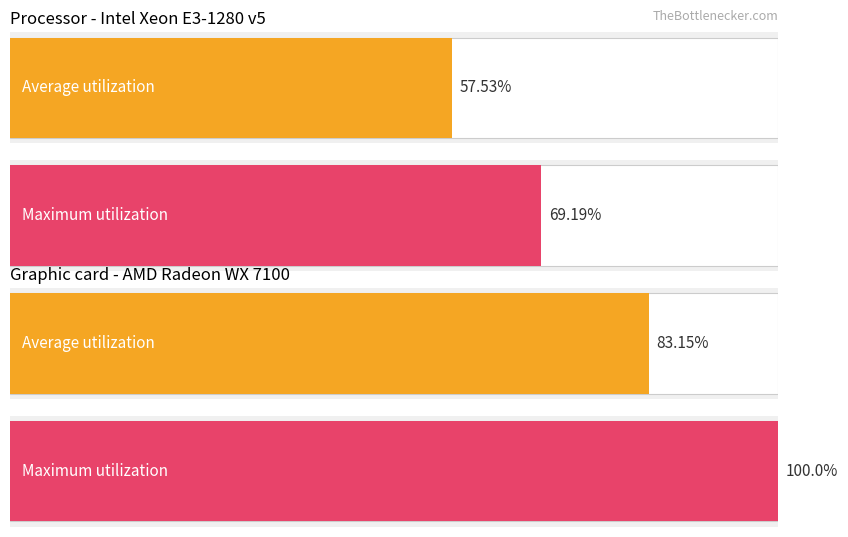

Rank the series by their maximum value, from lowest to highest.

Average utilization, Maximum utilization